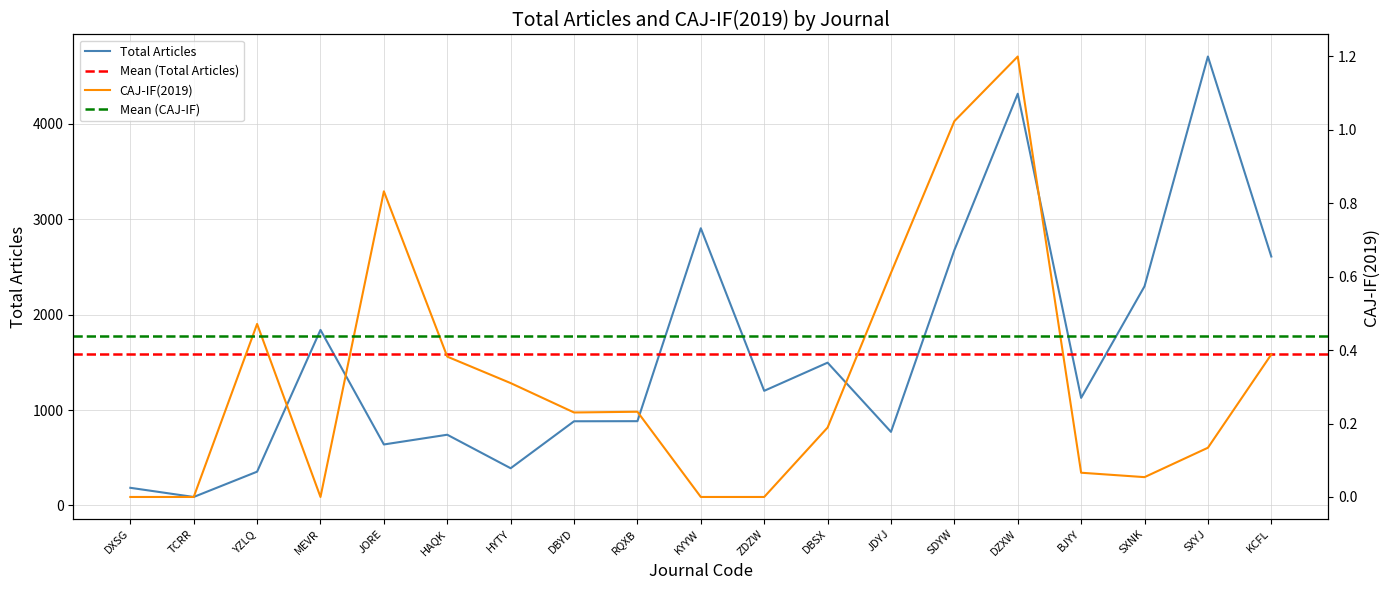

How many data points does each series have?

19